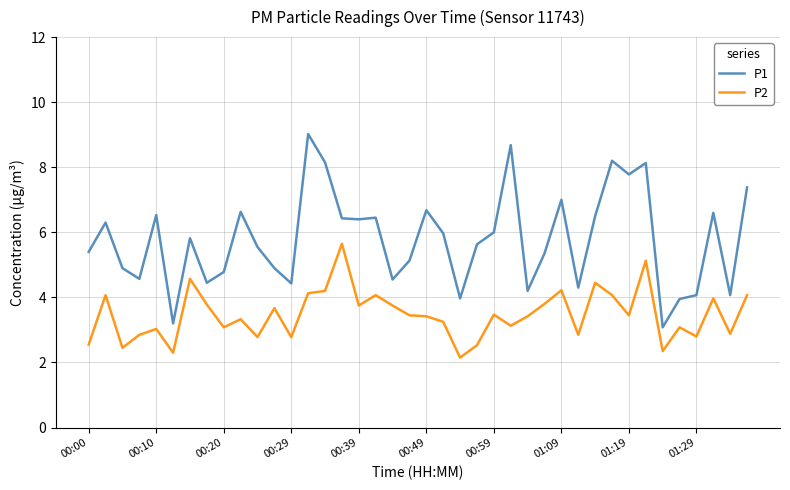

At how many categories does at least one series exceed 5?

25